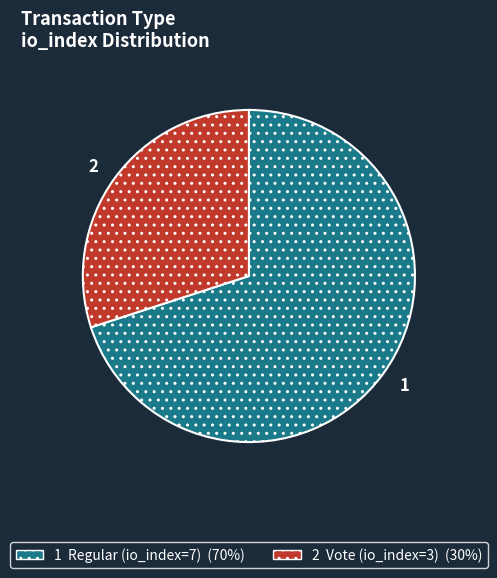

Is there any slice that represents more than half of the pie?

Yes